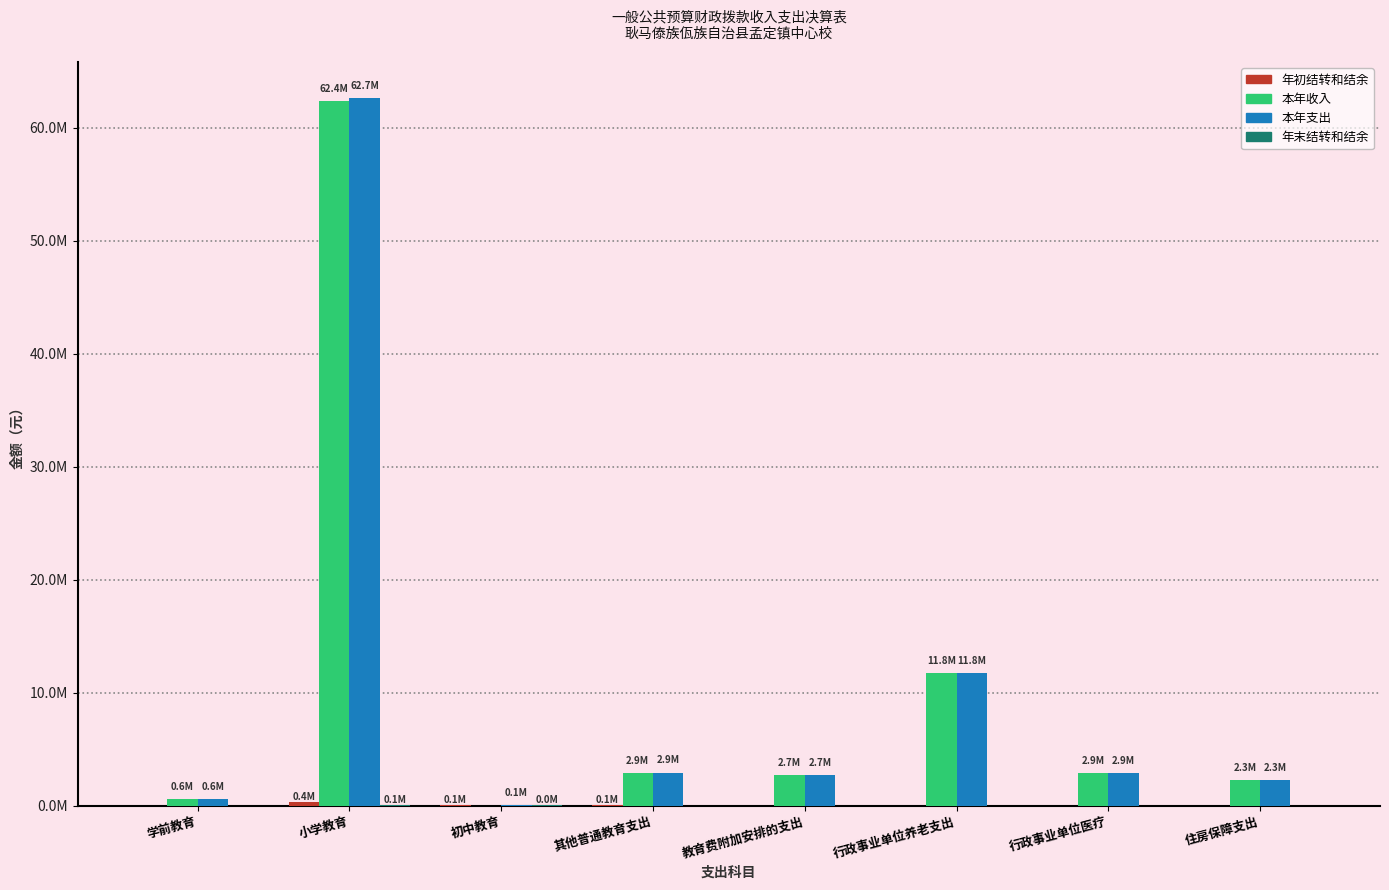

Which category has the lowest value across all series?

教育费附加安排的支出